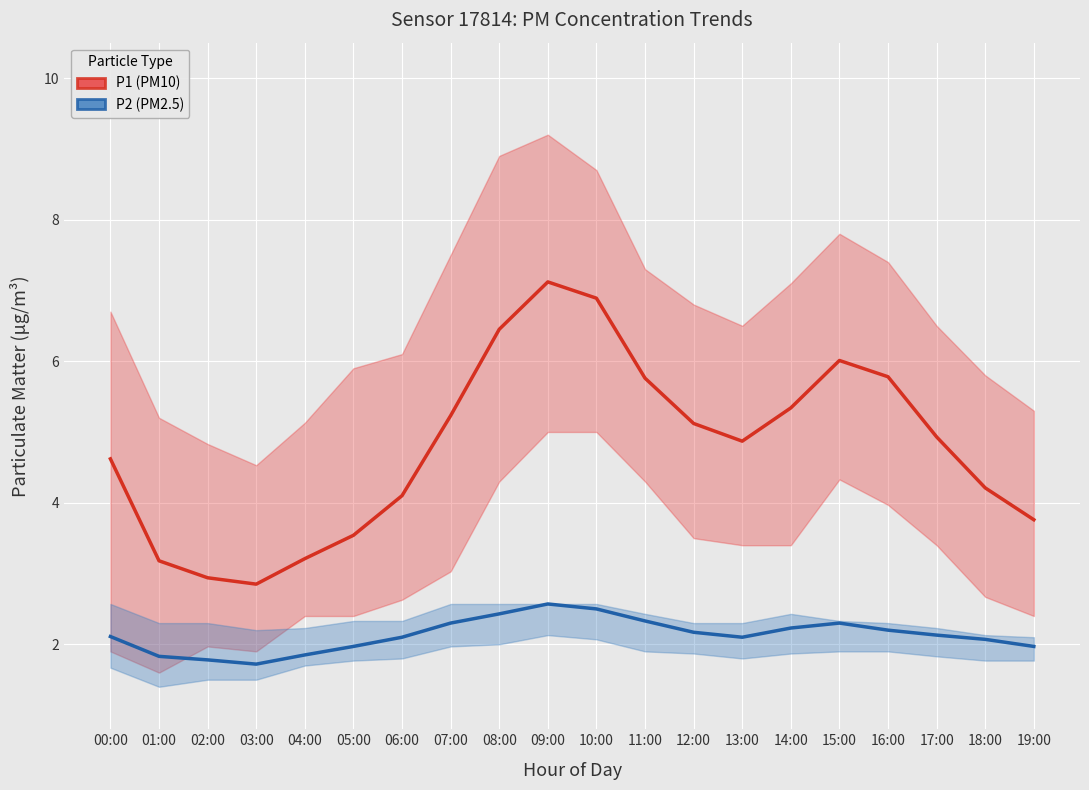

Where does the P1 (PM10) series first go above 4?

00:00